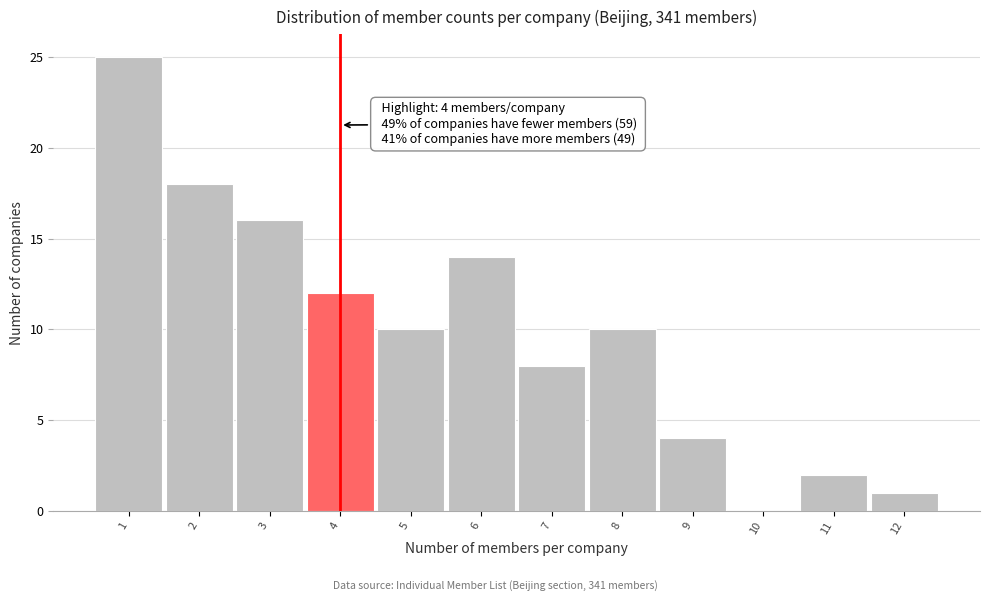

Over which range of the x-axis is the bar tallest?

0.5 to 1.5